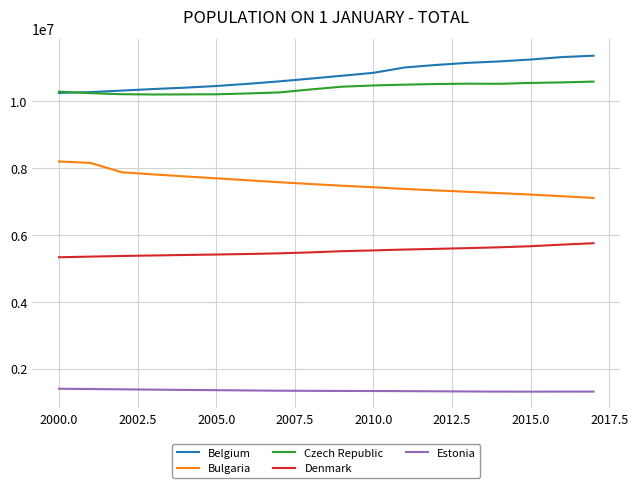

What is the lowest value of the Belgium series?

10239085